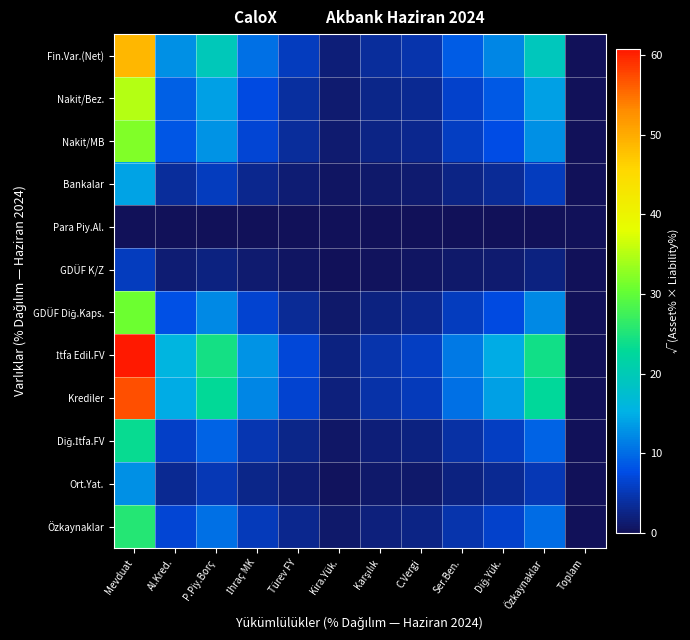

Rank the series by their maximum value, from highest to lowest.

İtfa Edil.FV, Krediler, Fin.Var.(Net), Nakit/Bez., Nakit/MB, GDÜF Diğ.Kaps., Özkaynaklar, Diğ.İtfa.FV, Bankalar, Ort.Yat., GDÜF K/Z, Para Piy.Al.